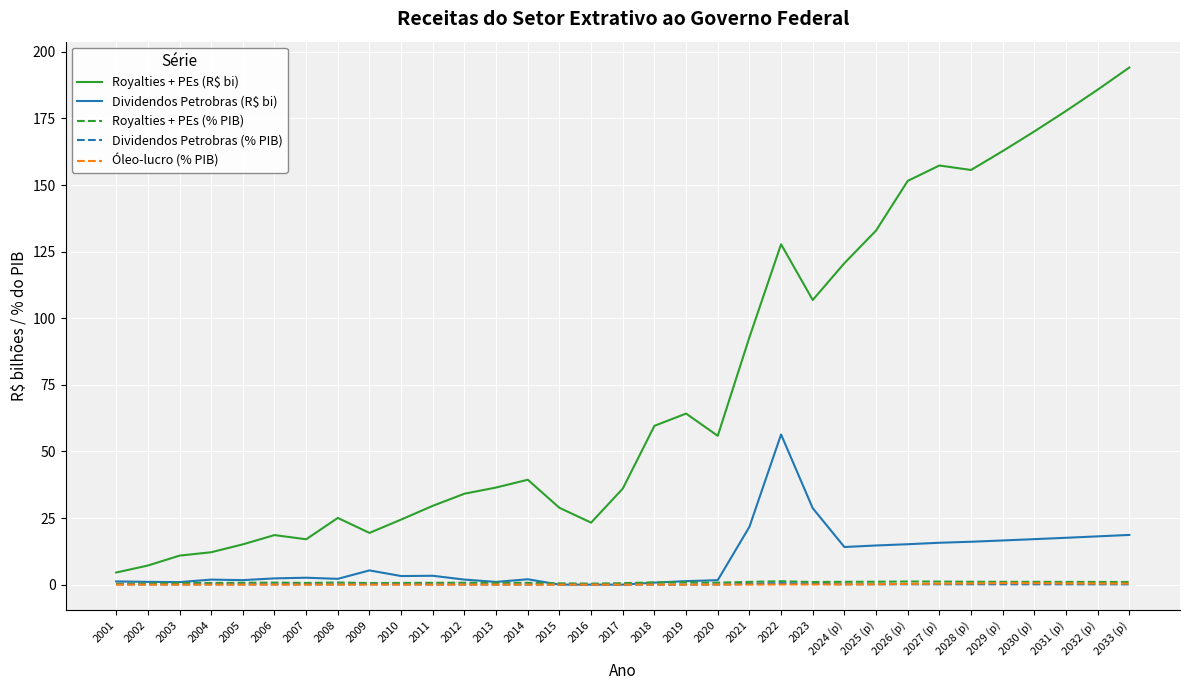

What position from the right is 2006?

28